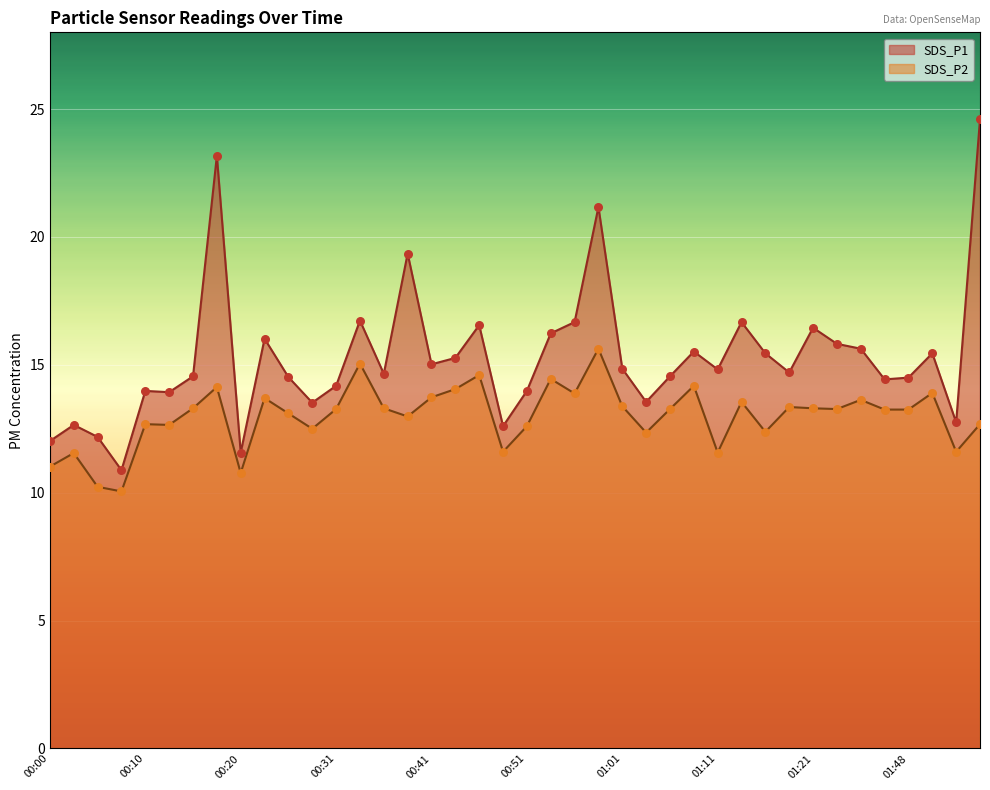

What are all the series names shown in the legend?

SDS_P1, SDS_P2